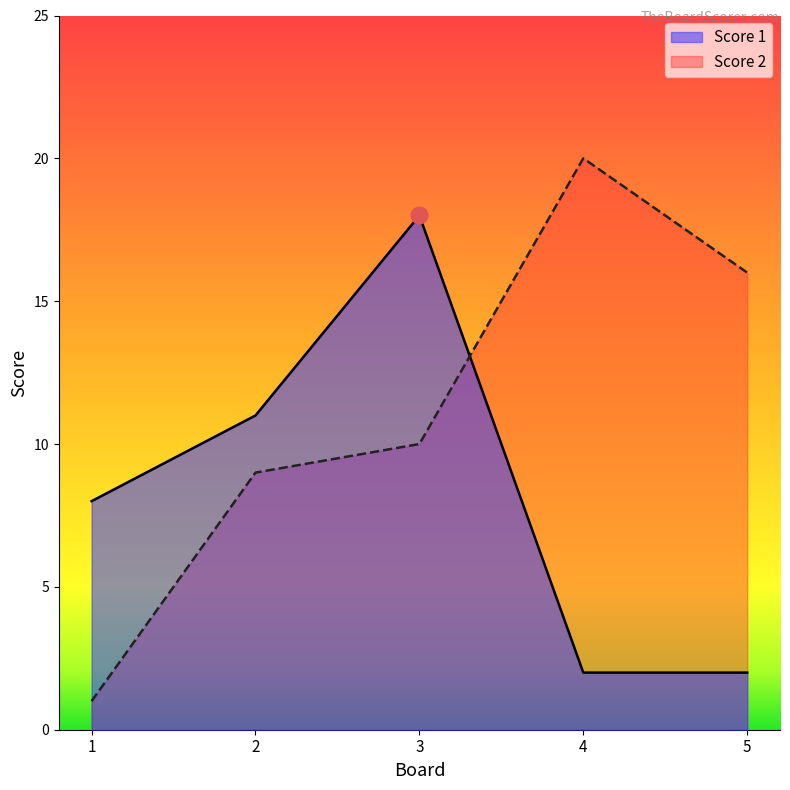

Count the number of categories in the chart.

5